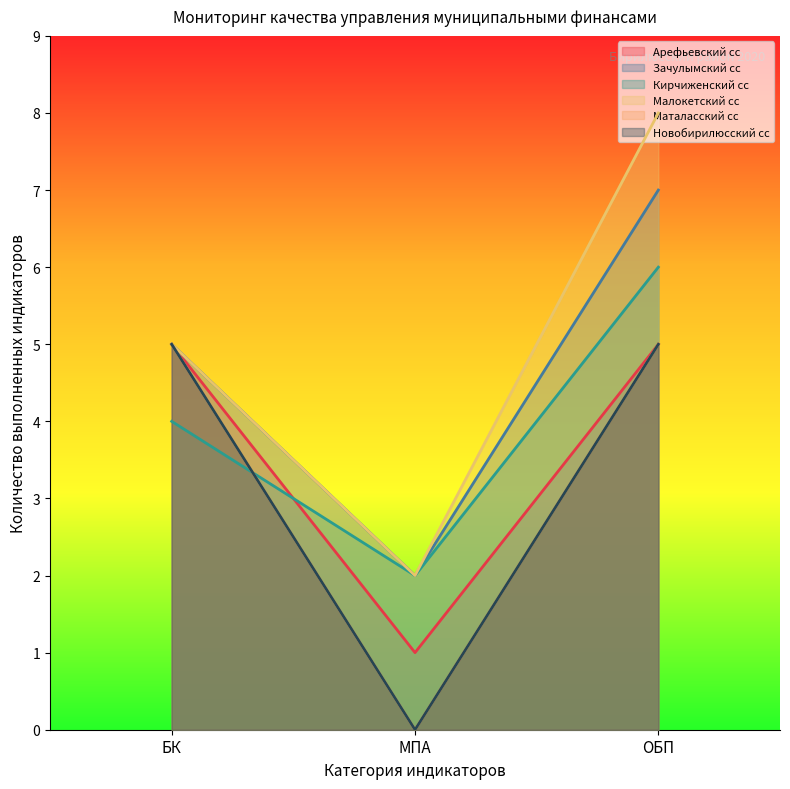

Reading left to right, what are all the values shown in this chart?

Арефьевский сс: 5	1	5
Зачулымский сс: 5	2	7
Кирчиженский сс: 4	2	6
Малокетский сс: 5	2	8
Маталасский сс: 5	0	5
Новобирилюсский сс: 5	0	5